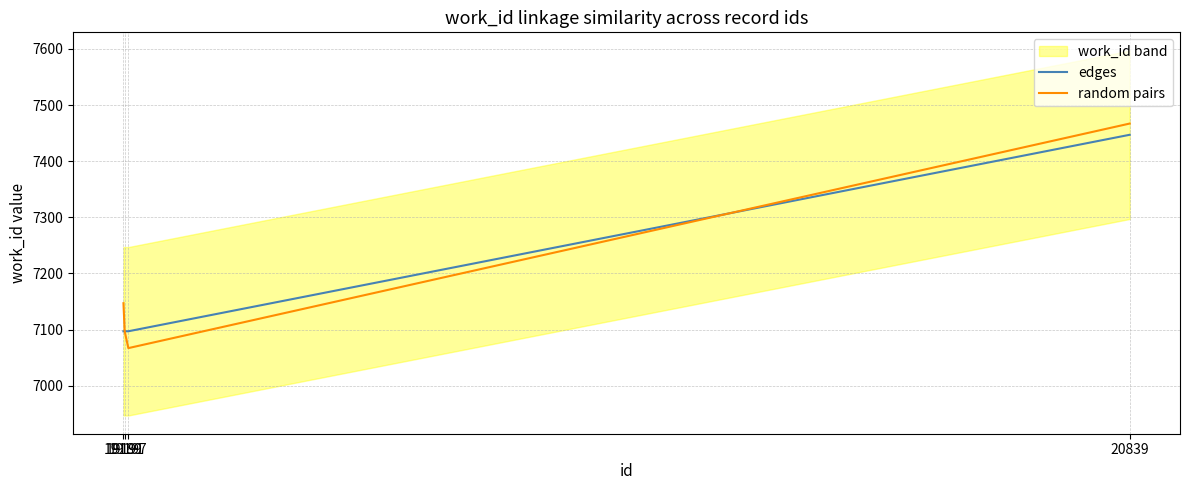

True or false: edges has a value of 9423 at 19189.

False